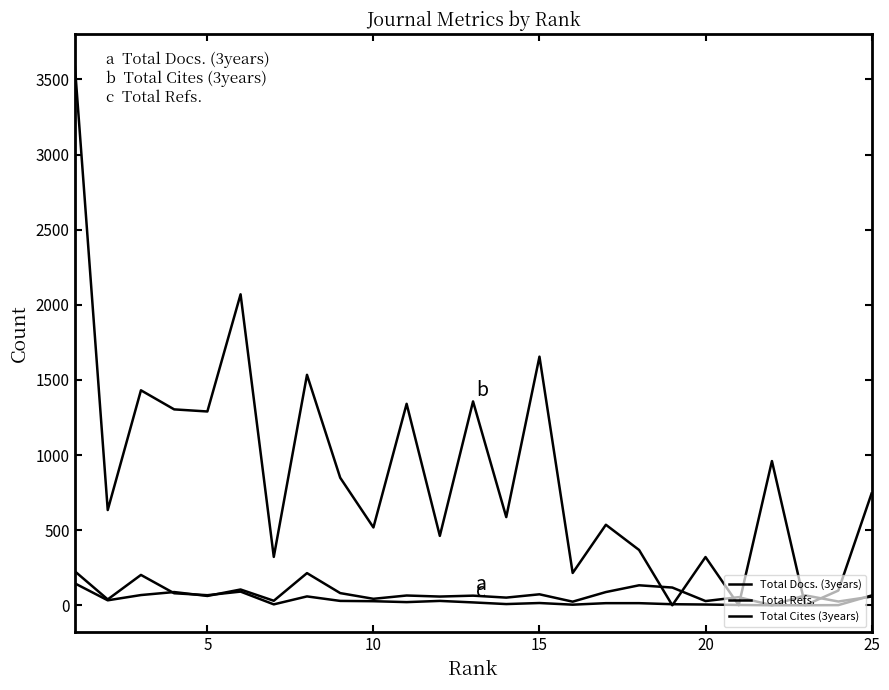

Does the chart display data point markers on the line(s)?

No